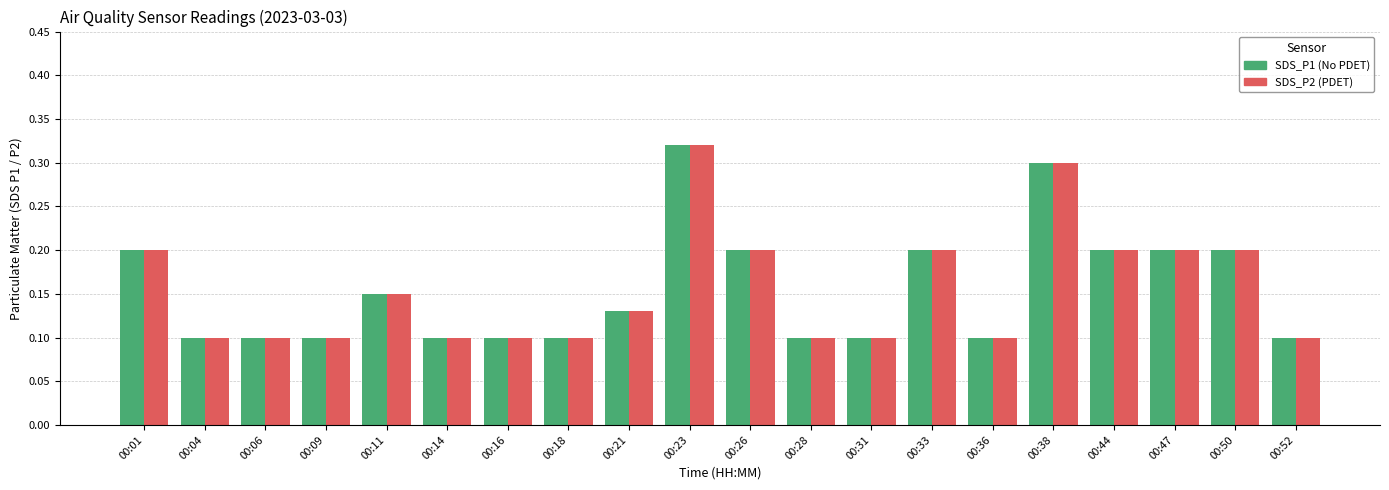

At which category does the chart reach its peak across all series?

00:23